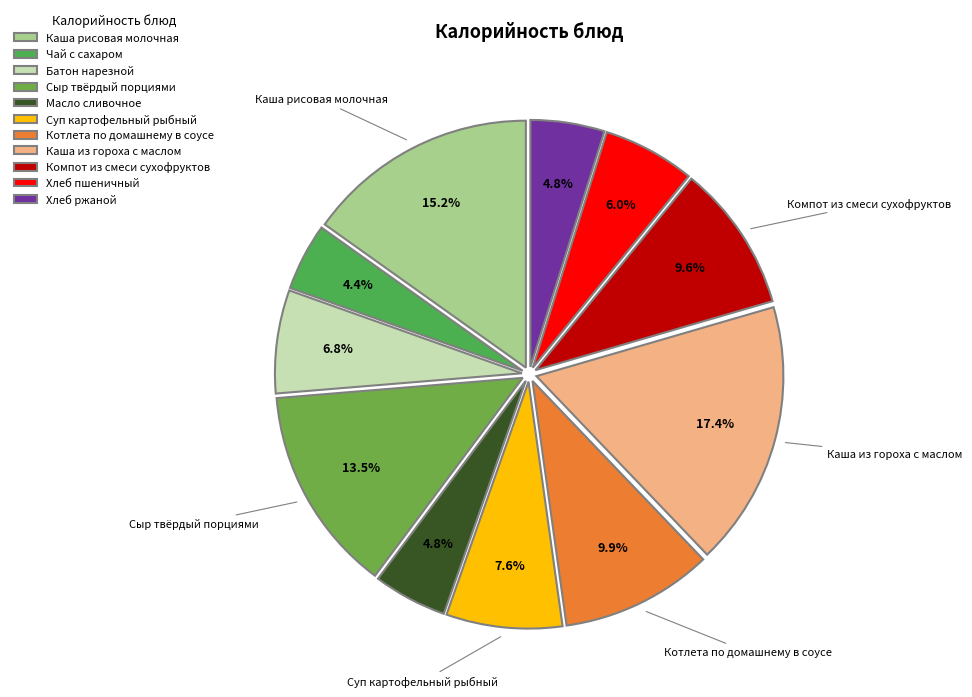

Is it true that Каша рисовая молочная is 15% of the pie?

True